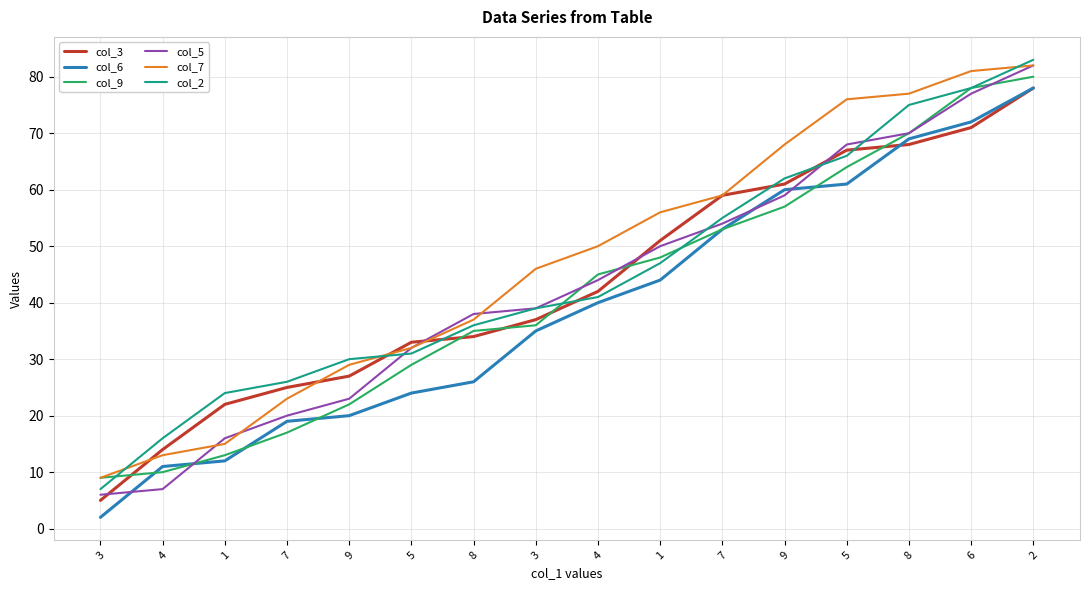

What are all the series names shown in the legend?

col_3, col_6, col_9, col_5, col_7, col_2